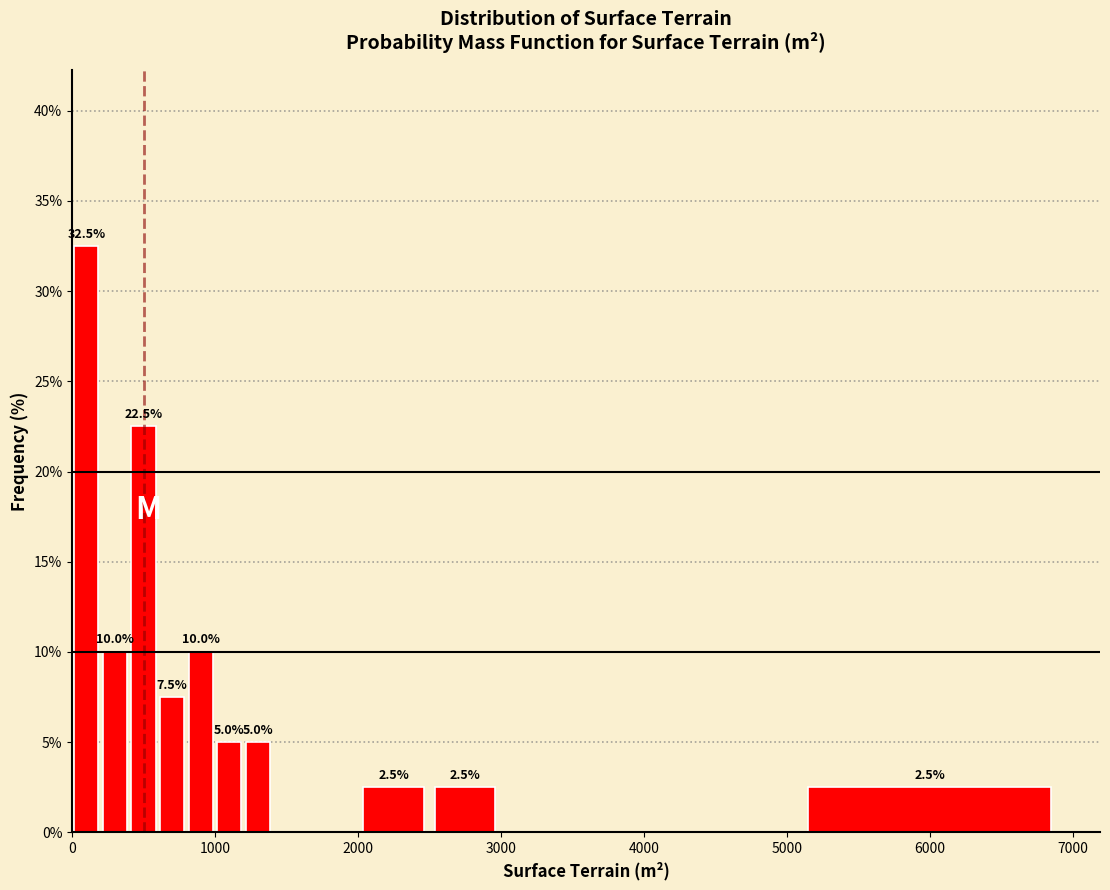

Around what value on the x-axis is the tallest bar? Give the approximate position of its centre, as read against the axis.

100